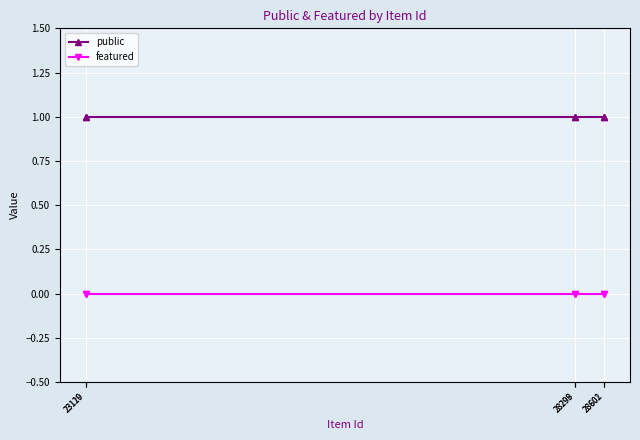

True or false: public and featured intersect in this chart.

False